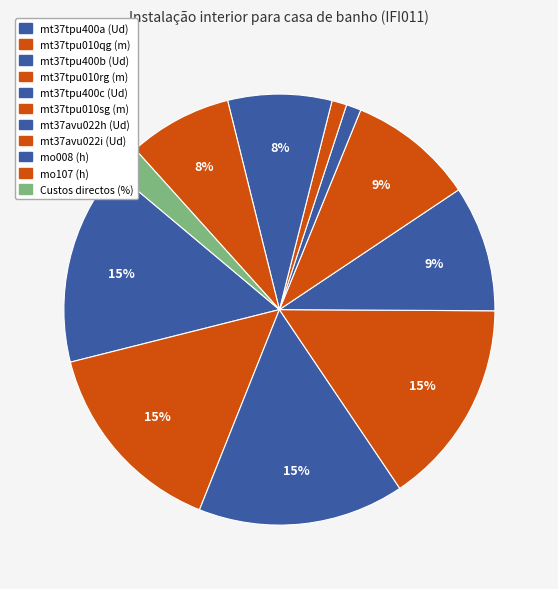

Is it true that mt37tpu400c (Ud) is 1% of the pie?

False